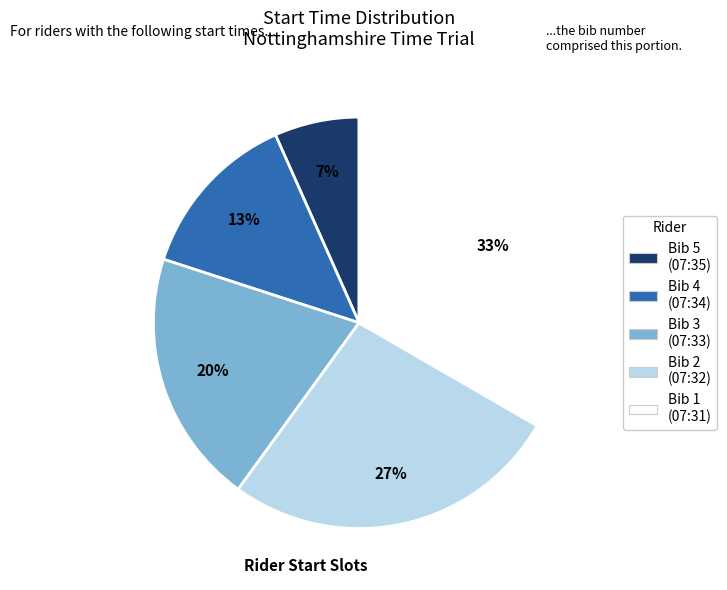

Count the number of slices in the pie.

5